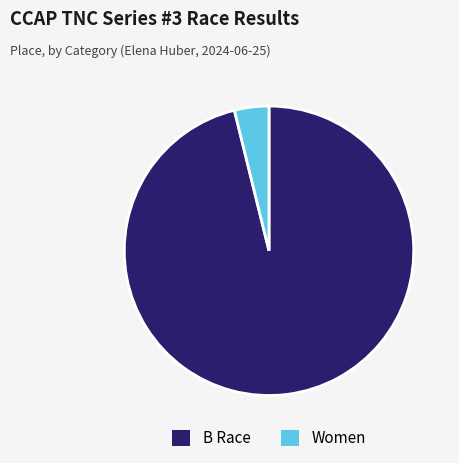

Combined, do B Race and Women account for over 50%?

Yes